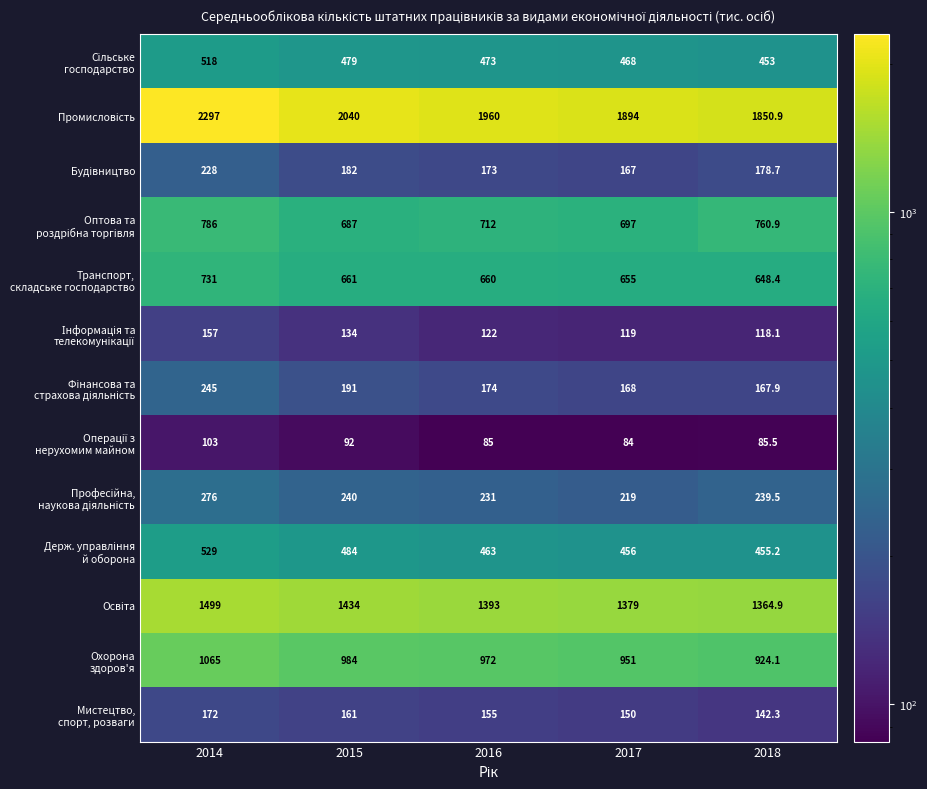

What is the difference between the highest and lowest values at 2015?

1948.0